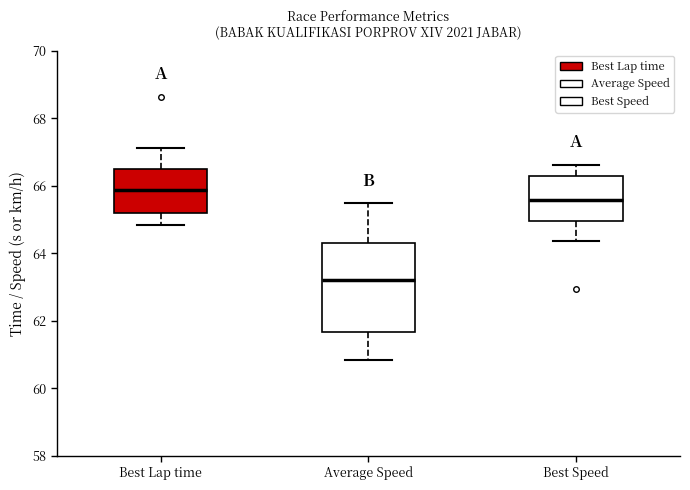

Which box's median line is the highest?

Best Lap time